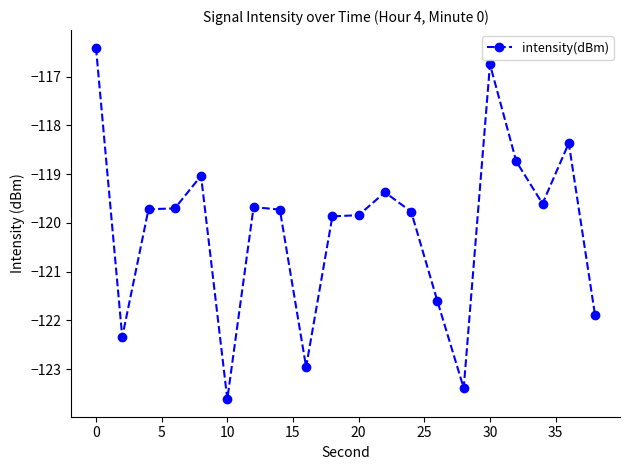

How many data points does each series have?

20